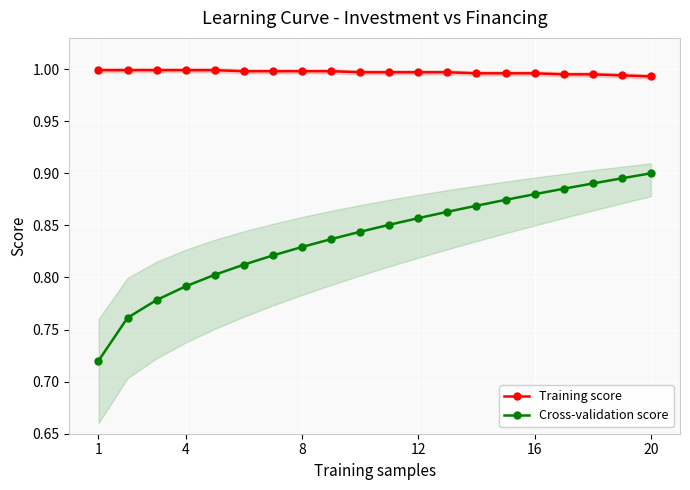

Which series has the largest total across all categories?

Training score